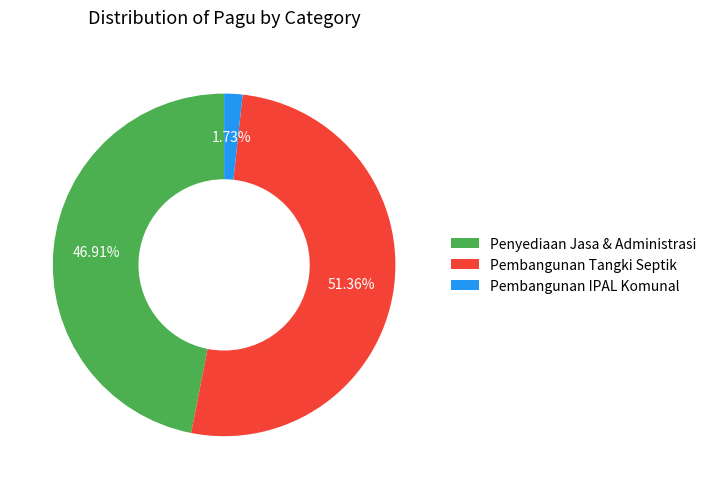

How many segments does this pie chart have?

3